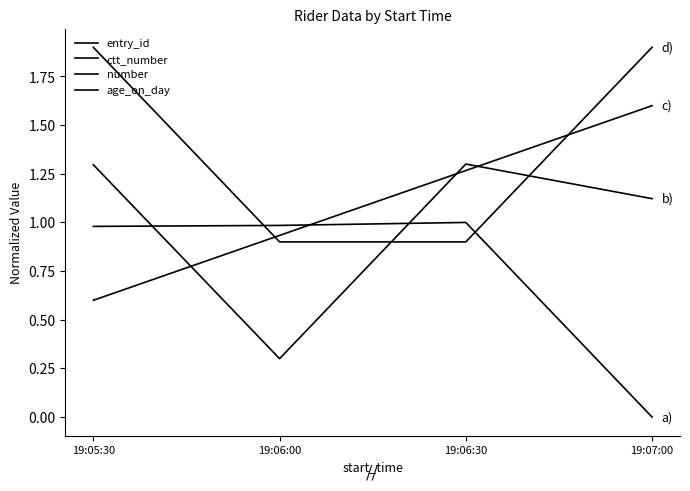

Reading left to right, transcribe all the data shown in this chart.

entry_id: 1.0	1.0	1.0	0.0
ctt_number: 1.3	0.3	1.3	1.1
number: 0.6	0.9	1.3	1.6
age_on_day: 1.9	0.9	0.9	1.9